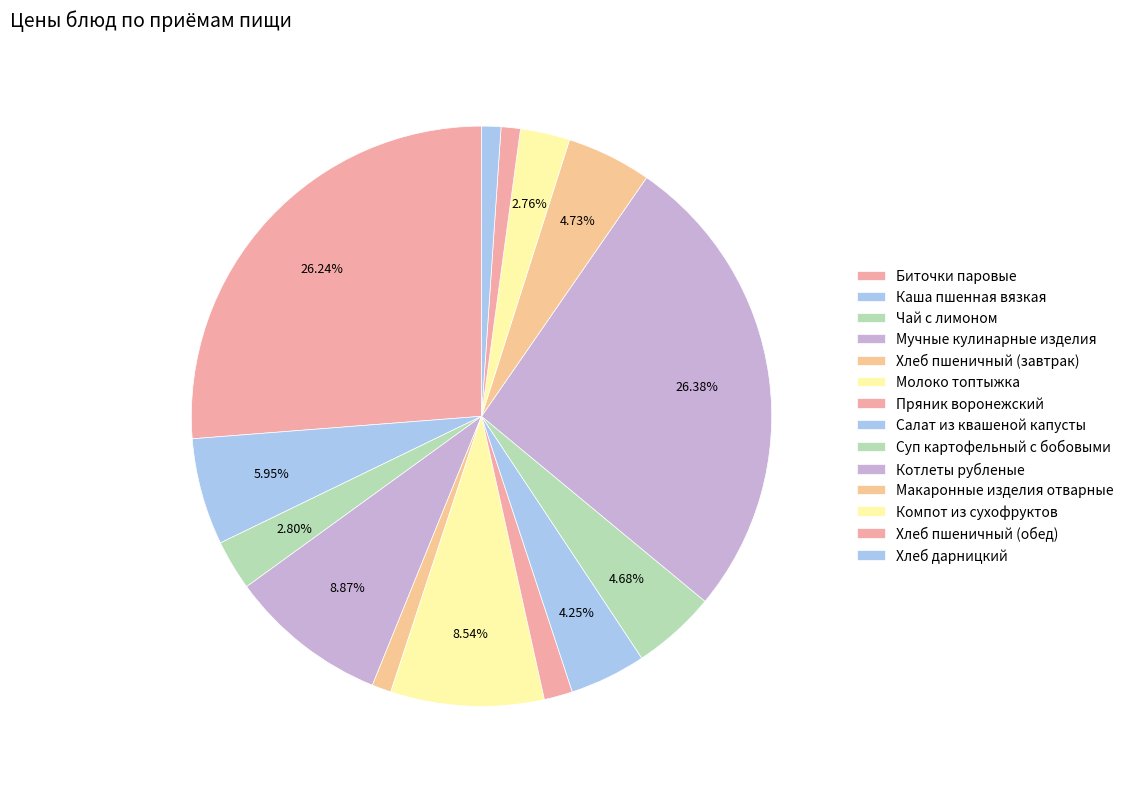

To the nearest percent, what percentage of the pie is Молоко топтыжка?

9%